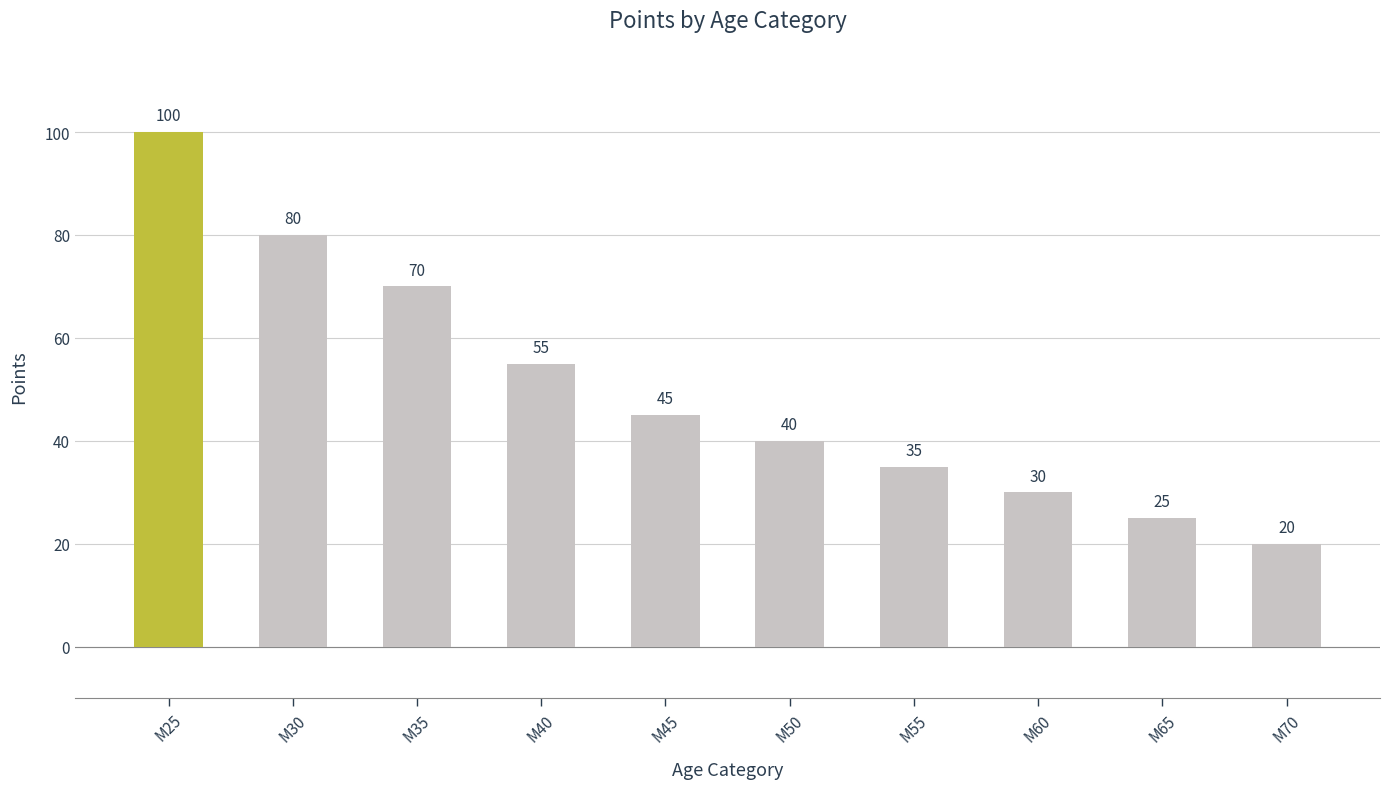

Rank the categories by value from highest to lowest.

M25, M30, M35, M40, M45, M50, M55, M60, M65, M70